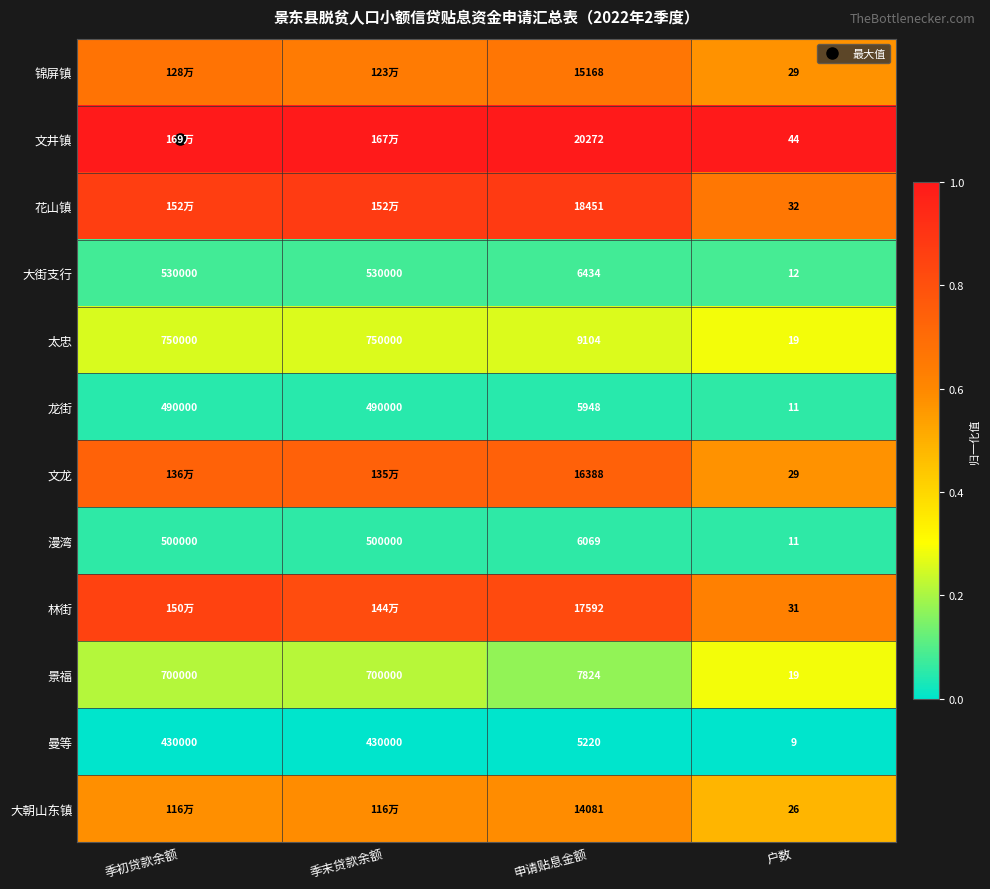

True or false: 大朝山东镇 has a value of 0.6 at 季初贷款余额.

True